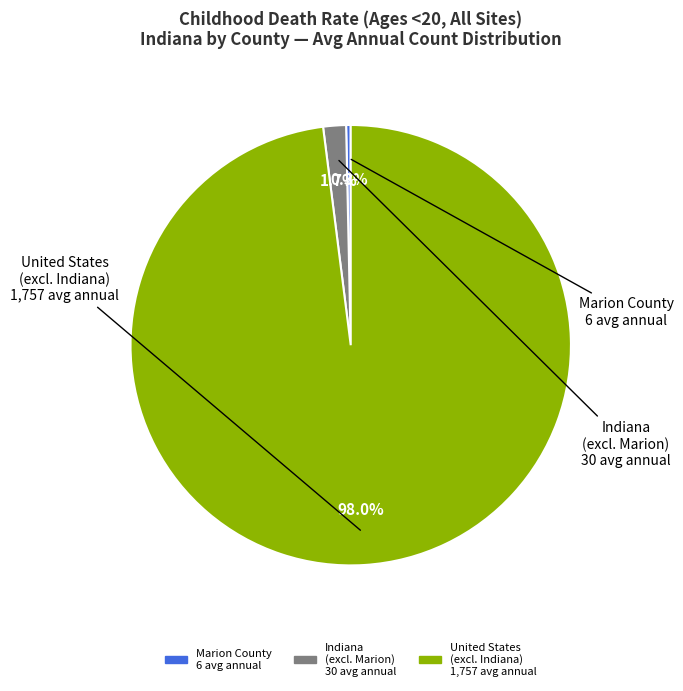

Do Indiana and Marion County together represent more than half of the pie?

No